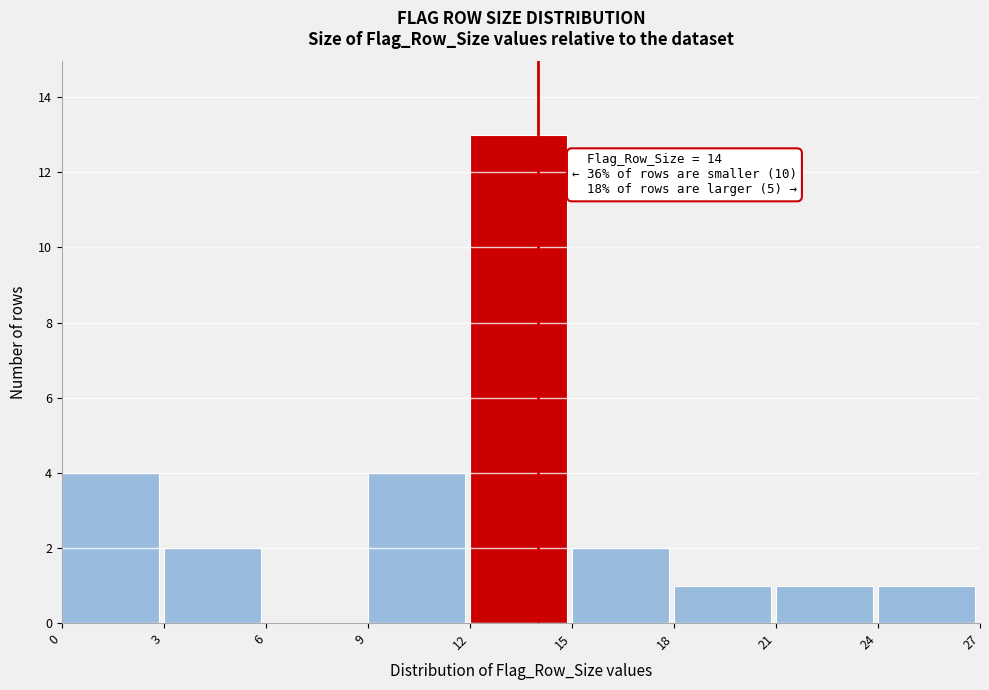

Over which range of the x-axis is the bar tallest?

12 to 15